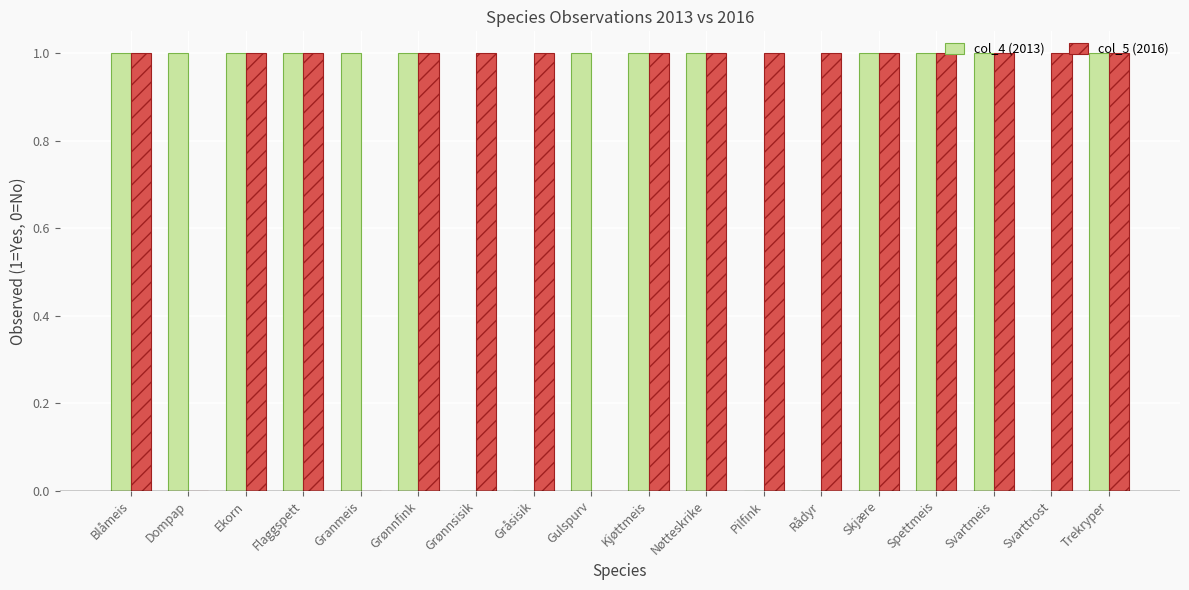

How many groups of bars are there?

18